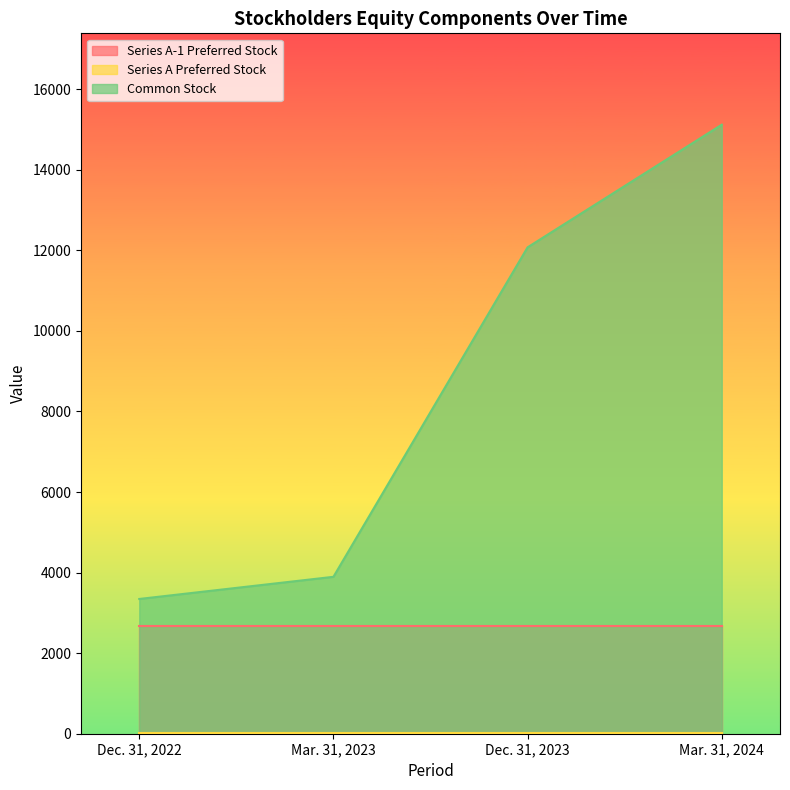

Which series has the widest spread of values?

Common Stock